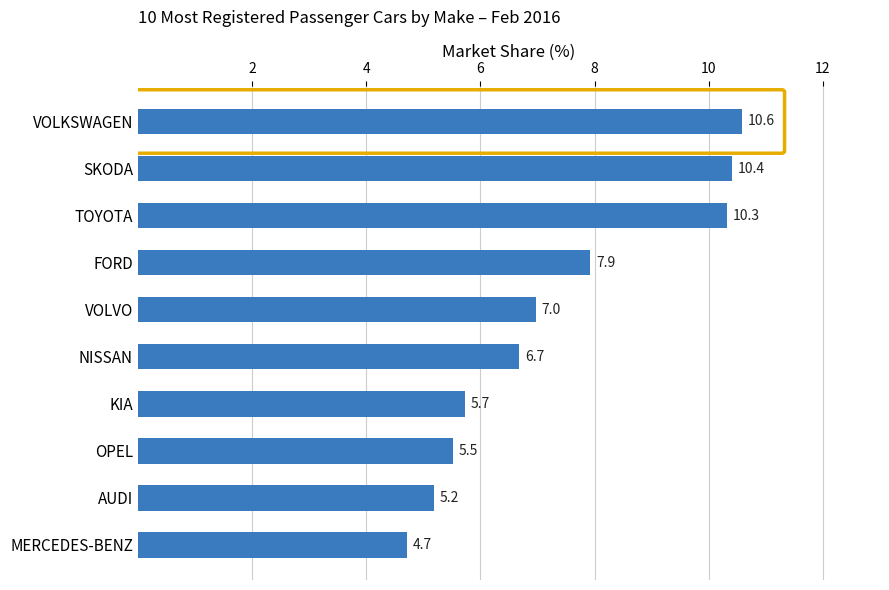

Count the number of data series in this chart.

1